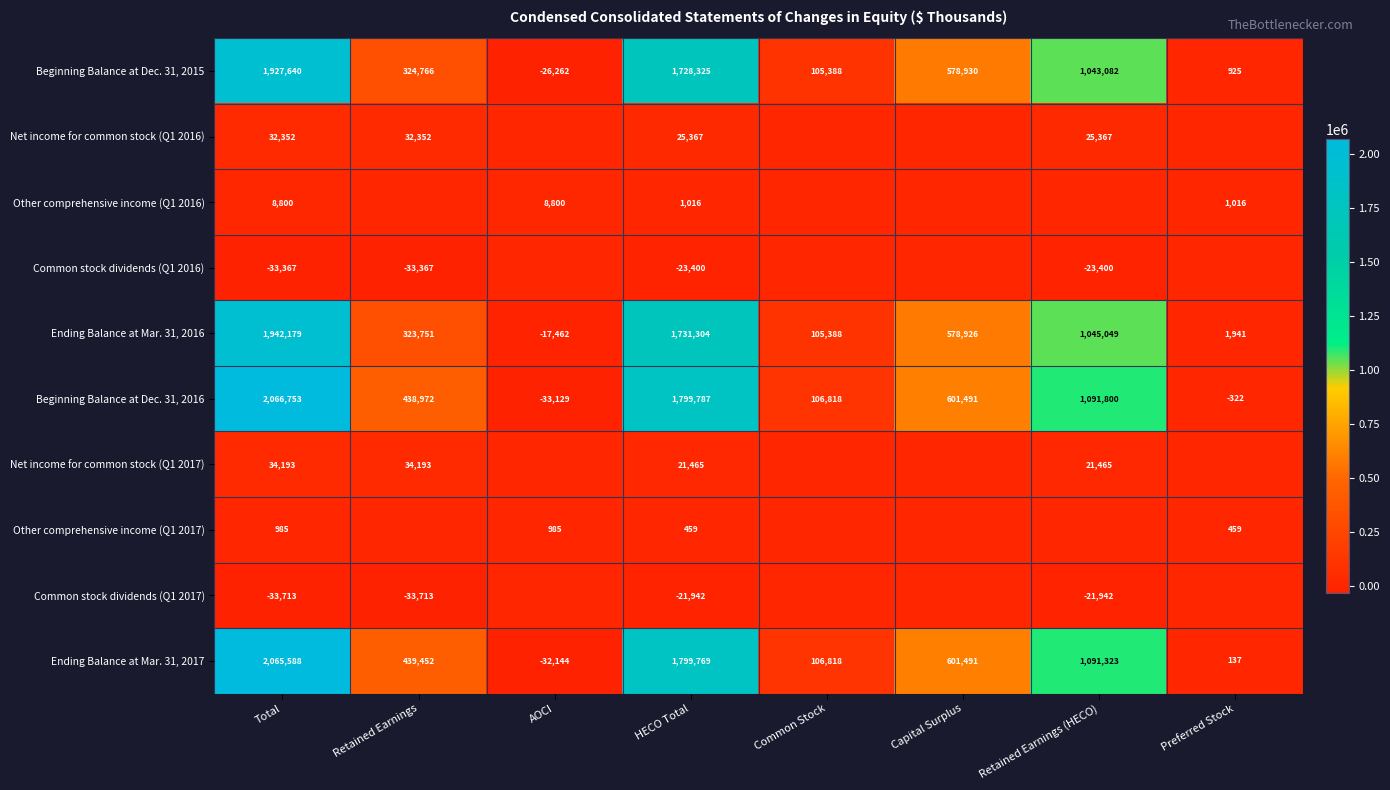

Which category has the lowest value in the Ending Balance at Mar. 31, 2016 series?

AOCI